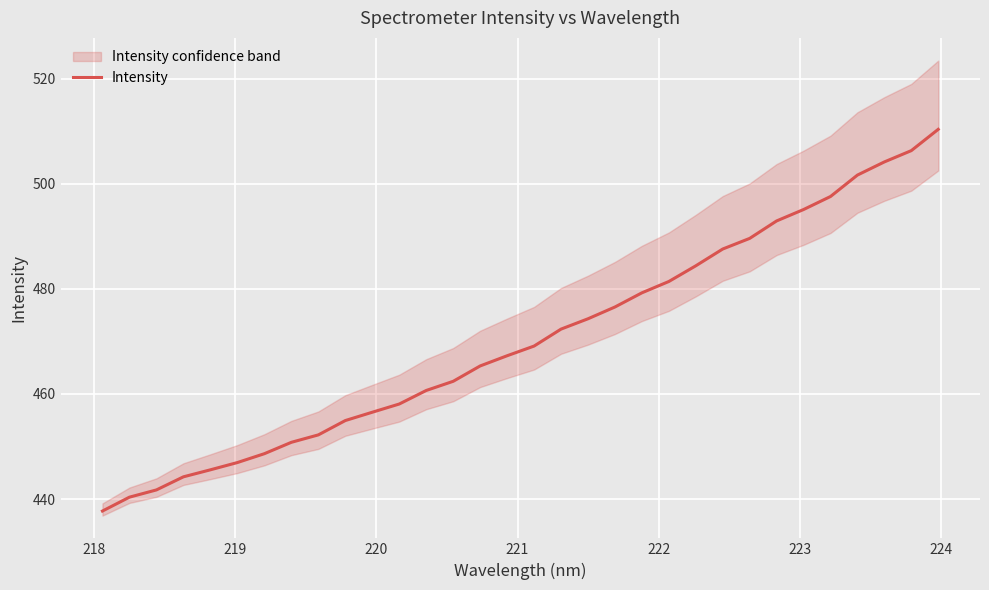

What is the difference between the maximum and minimum values?

72.6